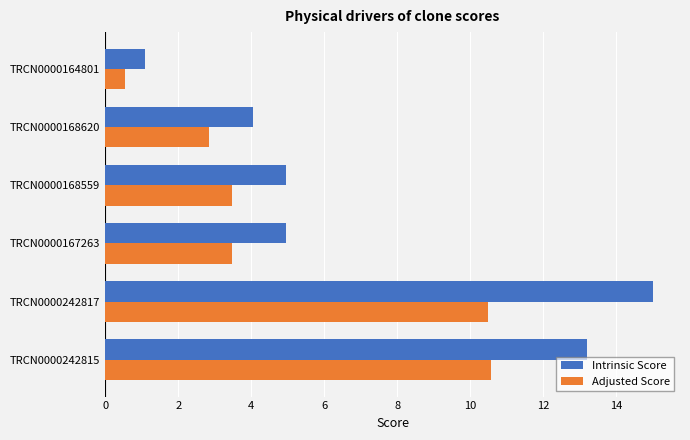

What are all the series names shown in the legend?

Intrinsic Score, Adjusted Score